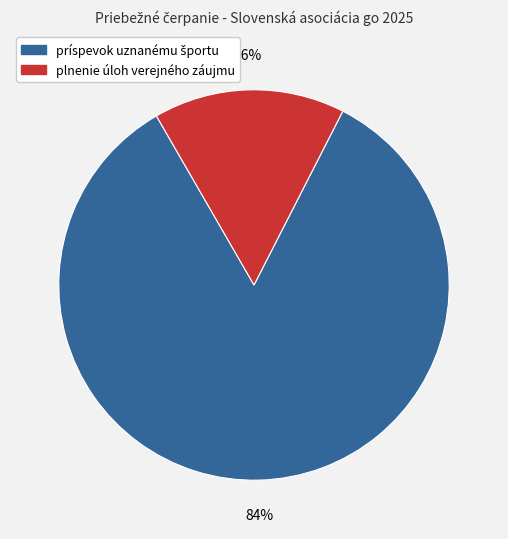

Is there a majority slice in this chart?

Yes